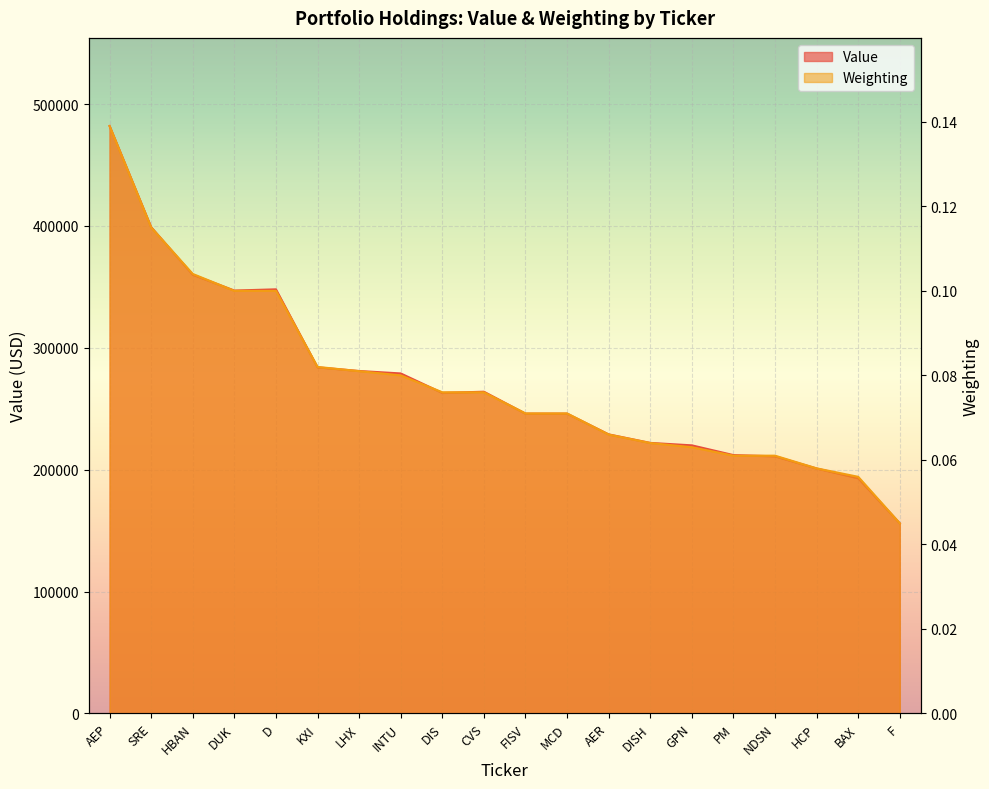

At which label is Value closest to 319000?

DUK